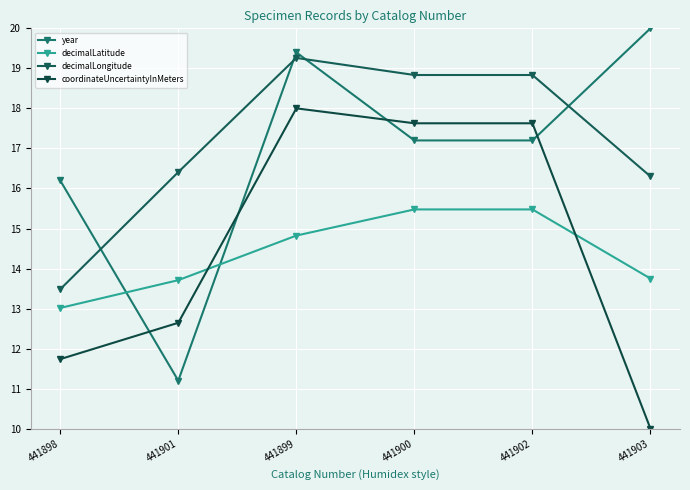

Between 441903 and 441899, which is larger?

441903